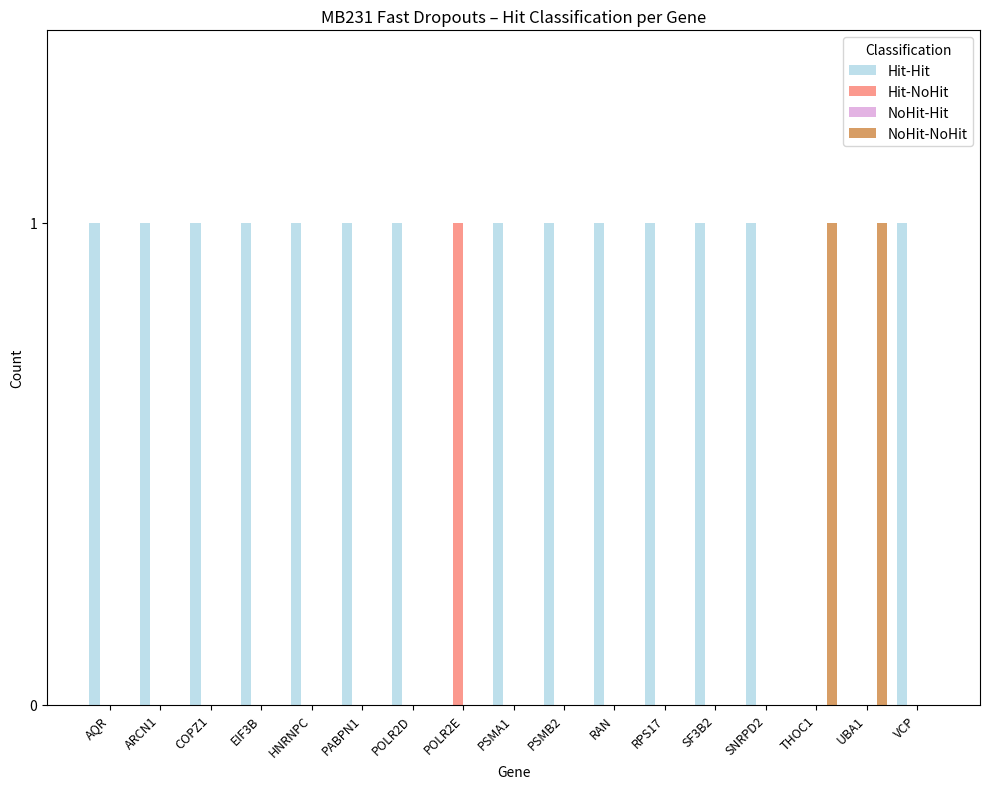

At which label does Hit-NoHit reach its peak?

POLR2E